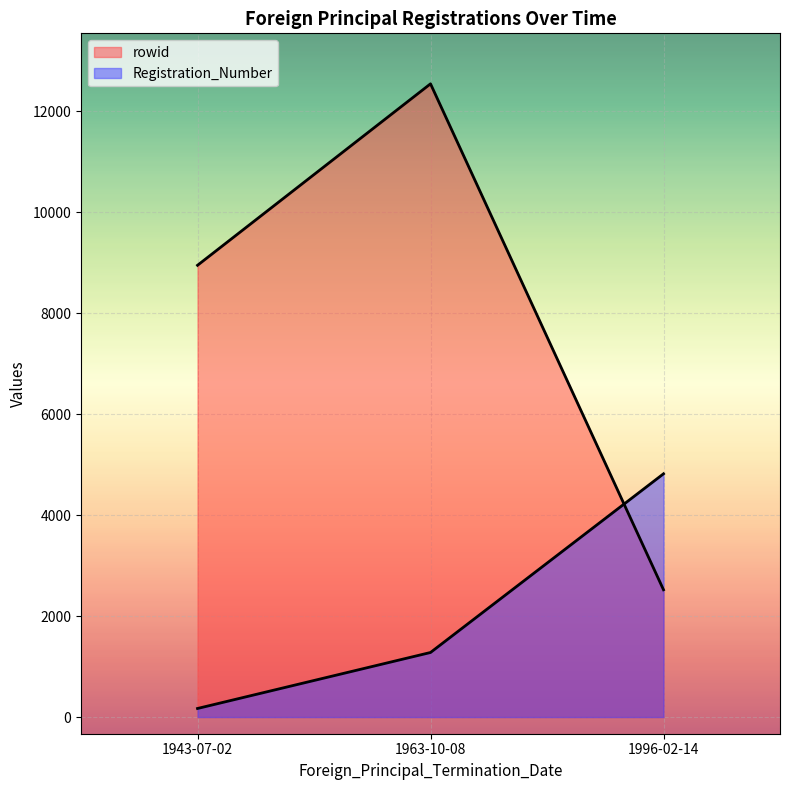

At which category does the chart reach its minimum across all series?

1943-07-02